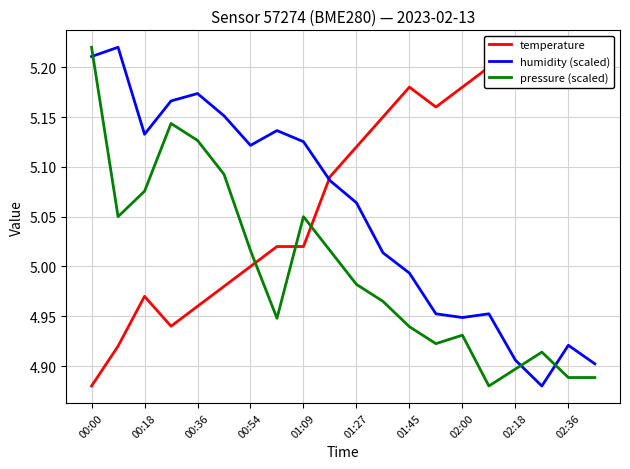

True or false: pressure (scaled) and humidity (scaled) intersect in this chart.

True